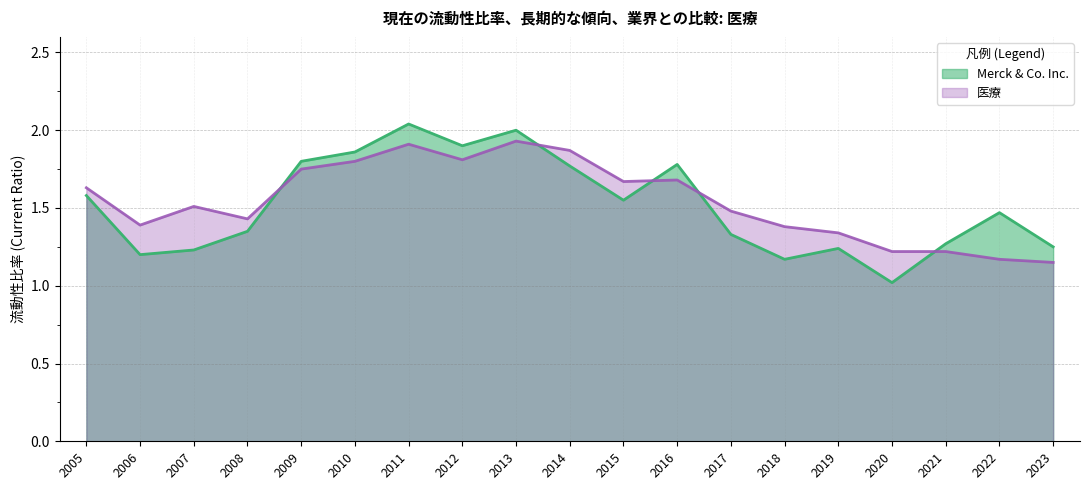

Where is Merck & Co. Inc. nearest to the value 1?

2020